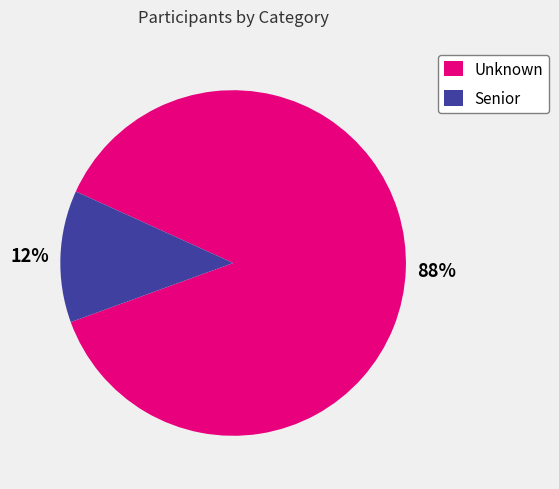

Combined, do Unknown and Senior account for over 50%?

Yes